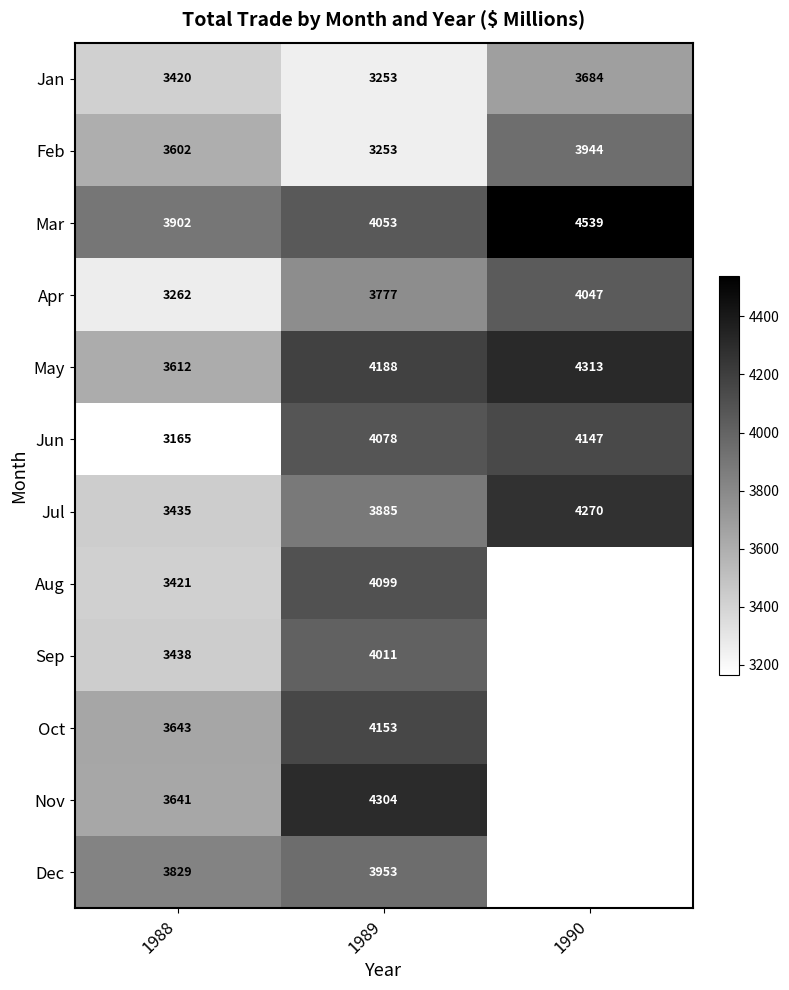

How many values in the Feb series are below 3602?

1